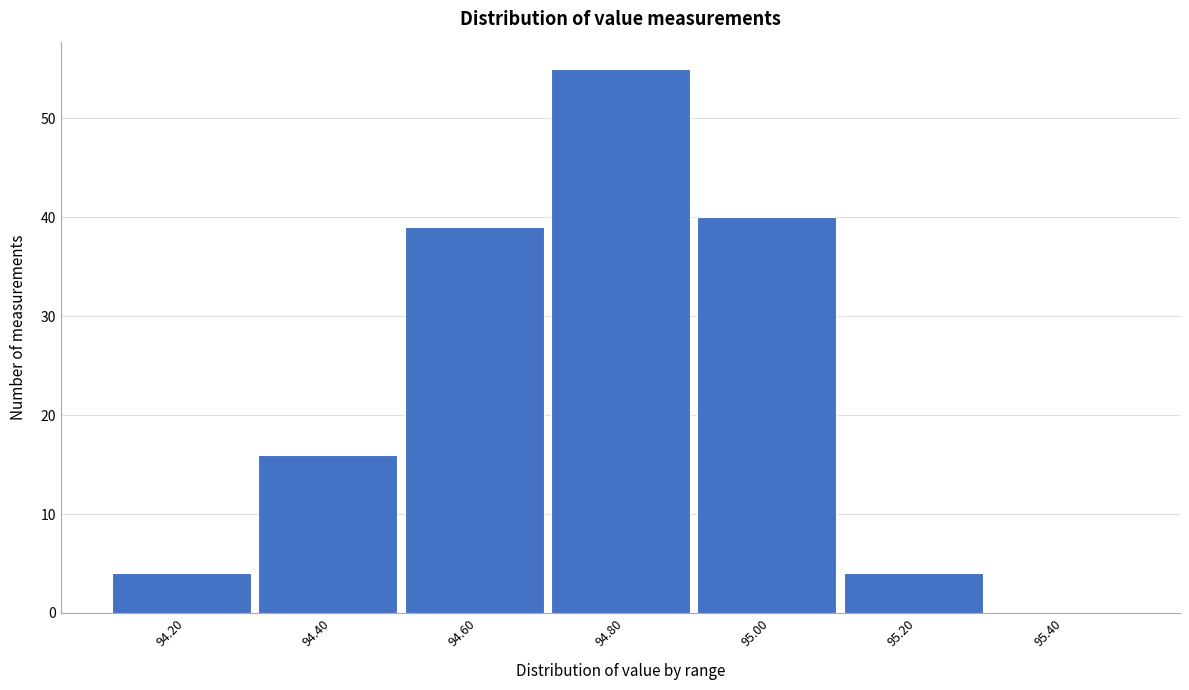

Reading left to right, what are all the values shown in this chart?

94.20=4	94.40=16	94.60=39	94.80=55	95.00=40	95.20=4	95.40=0